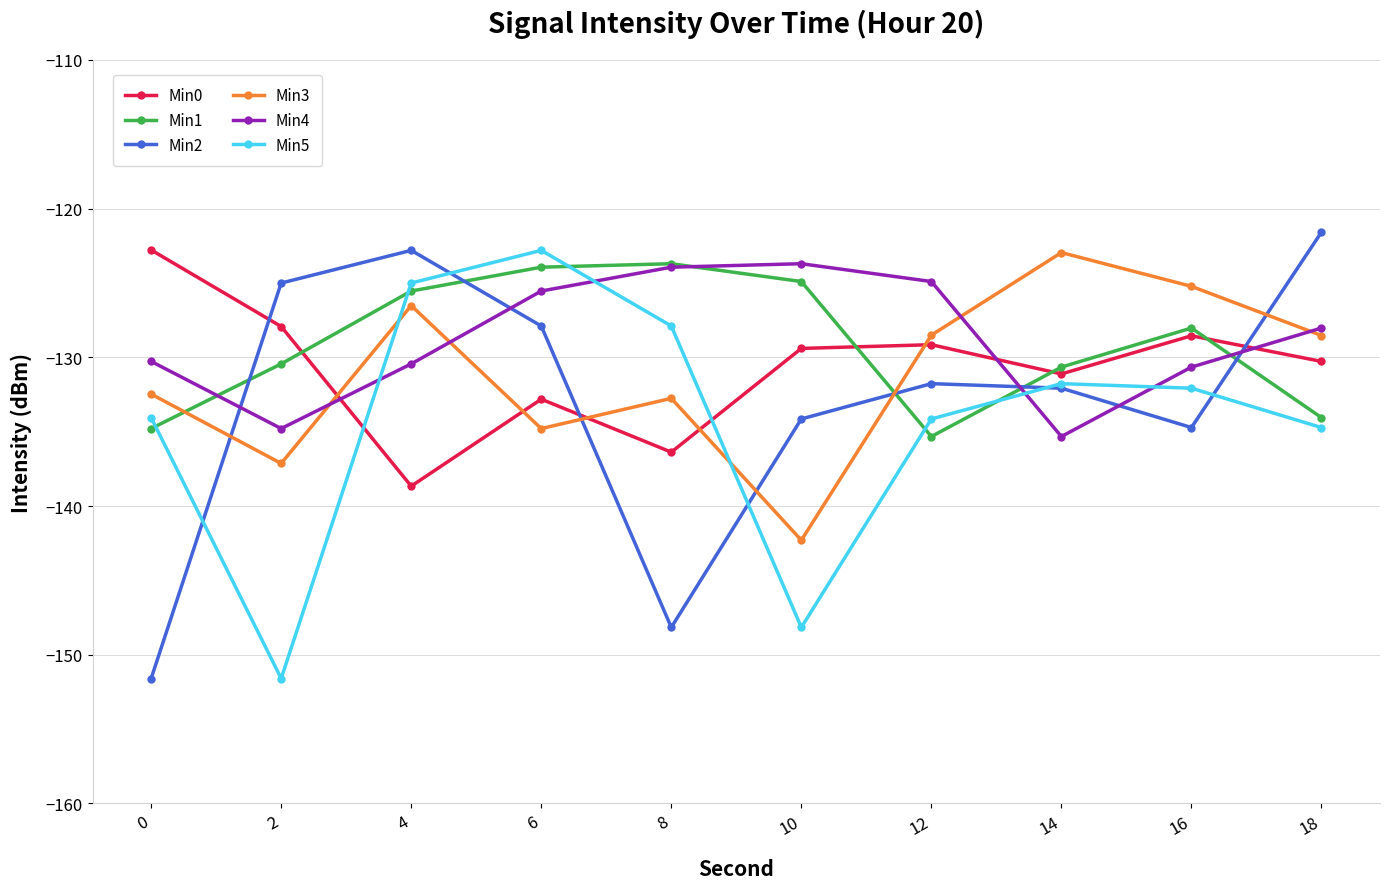

What is the sum of all Min2 values?

-1329.8